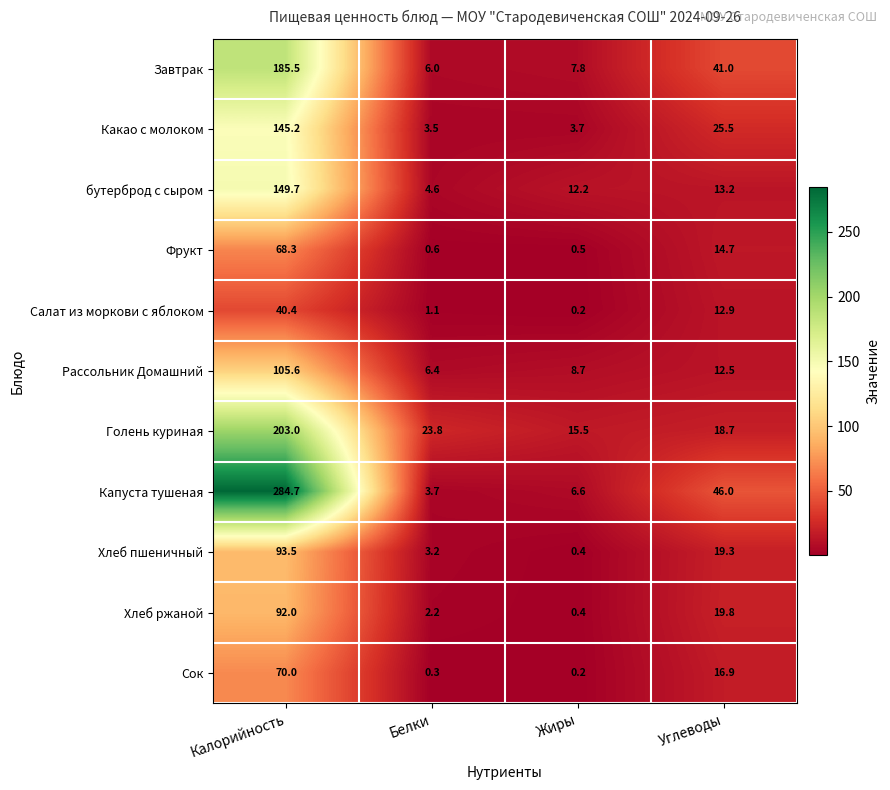

Which category has the highest value across all series?

Калорийность